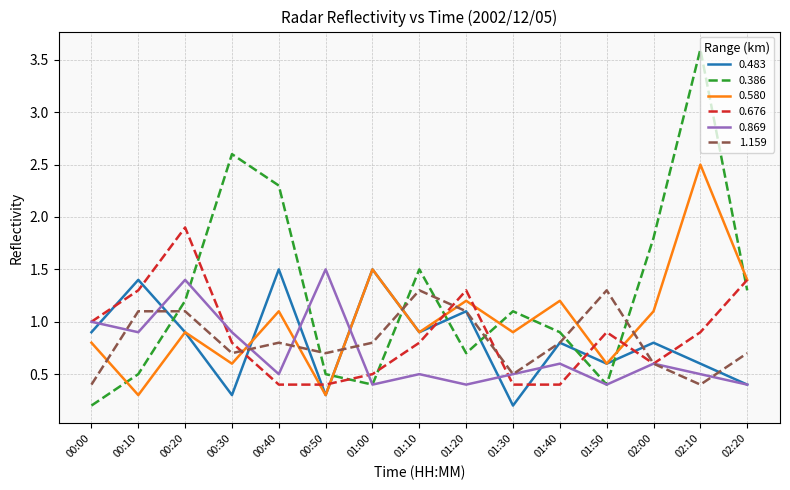

At which label does 0.386 reach its peak?

02:10